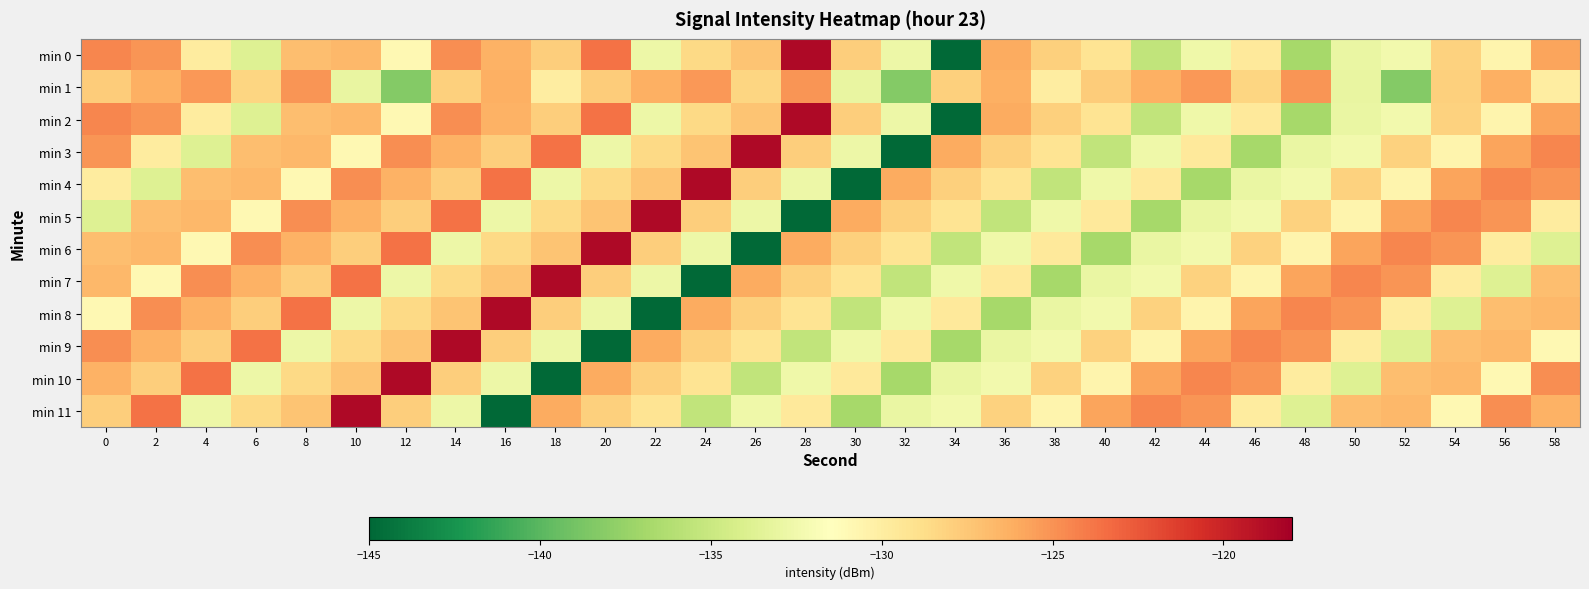

What is the total value across all series at 56?

-1535.9